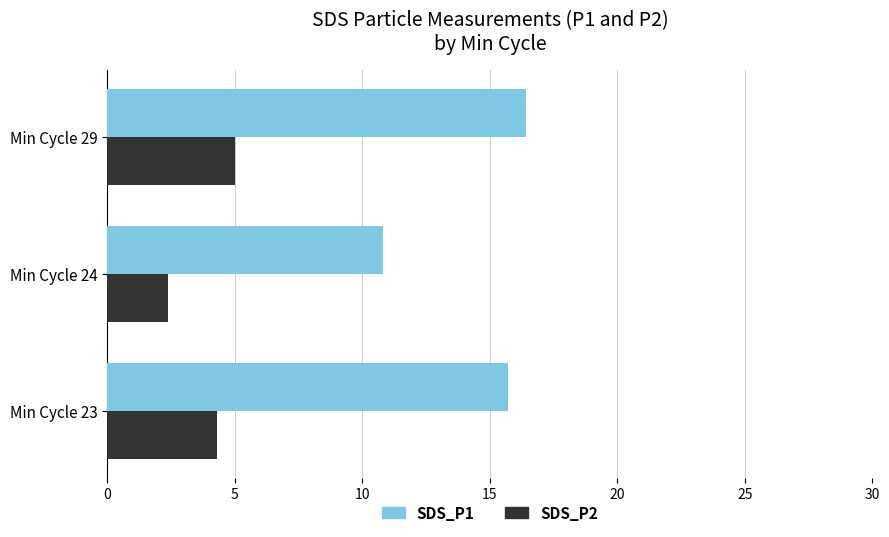

Where is SDS_P2 nearest to the value 3?

Min Cycle 24